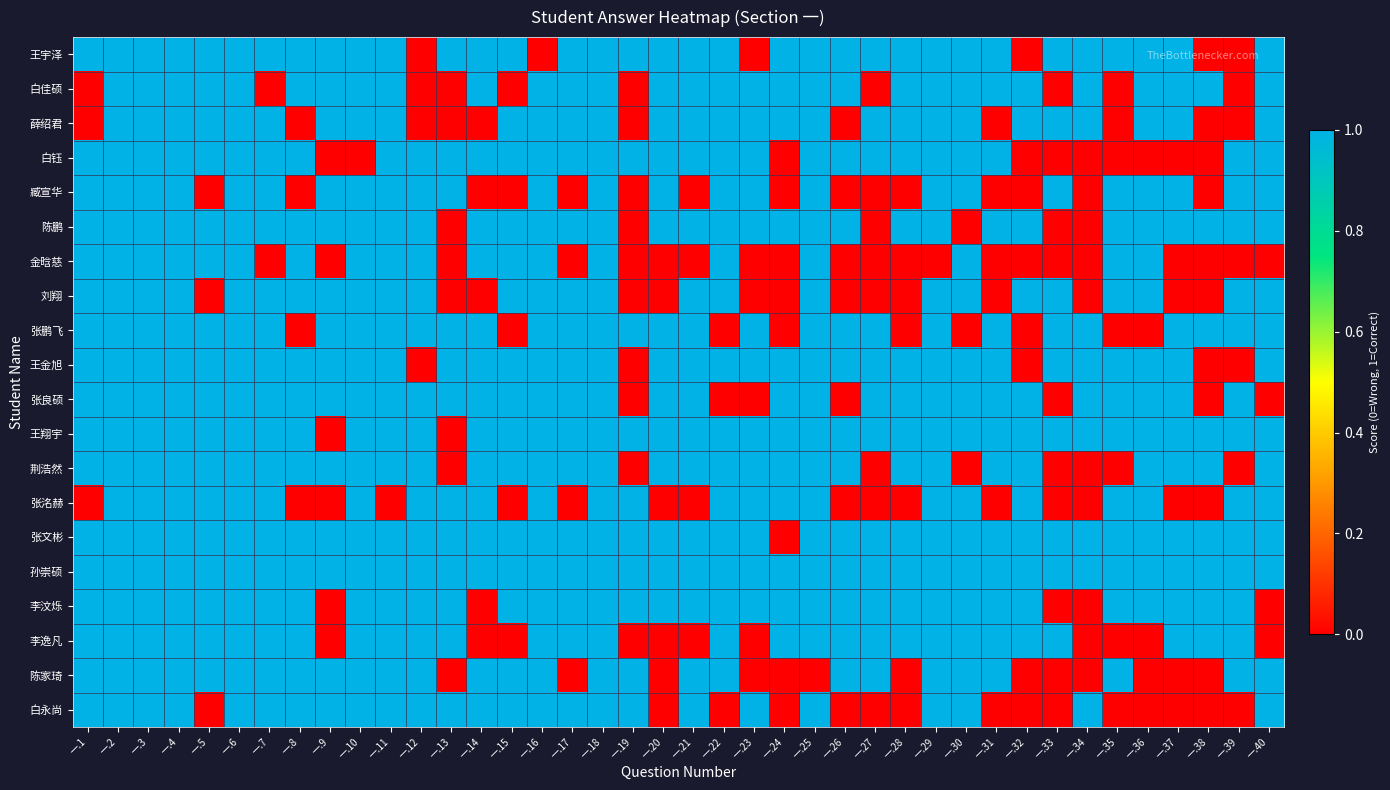

What is the maximum value shown in the chart?

1